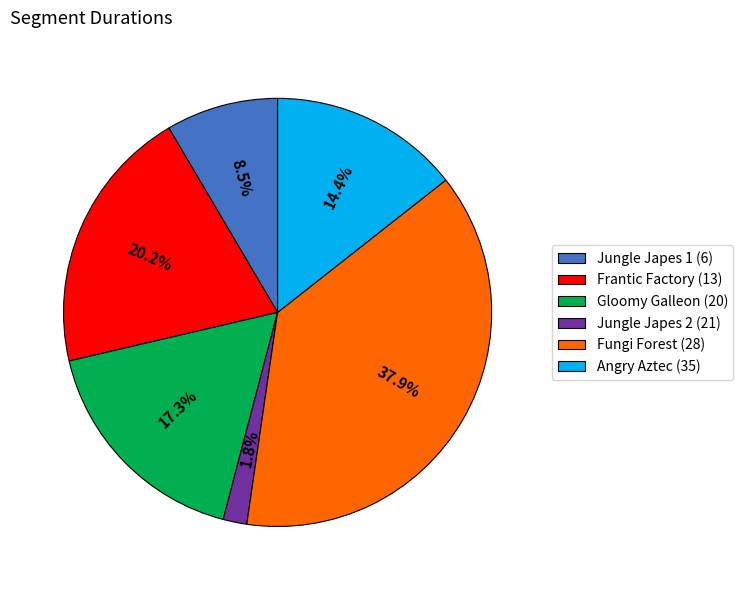

Which has a higher value, Jungle Japes 2 (21) or Frantic Factory (13)?

Frantic Factory (13)